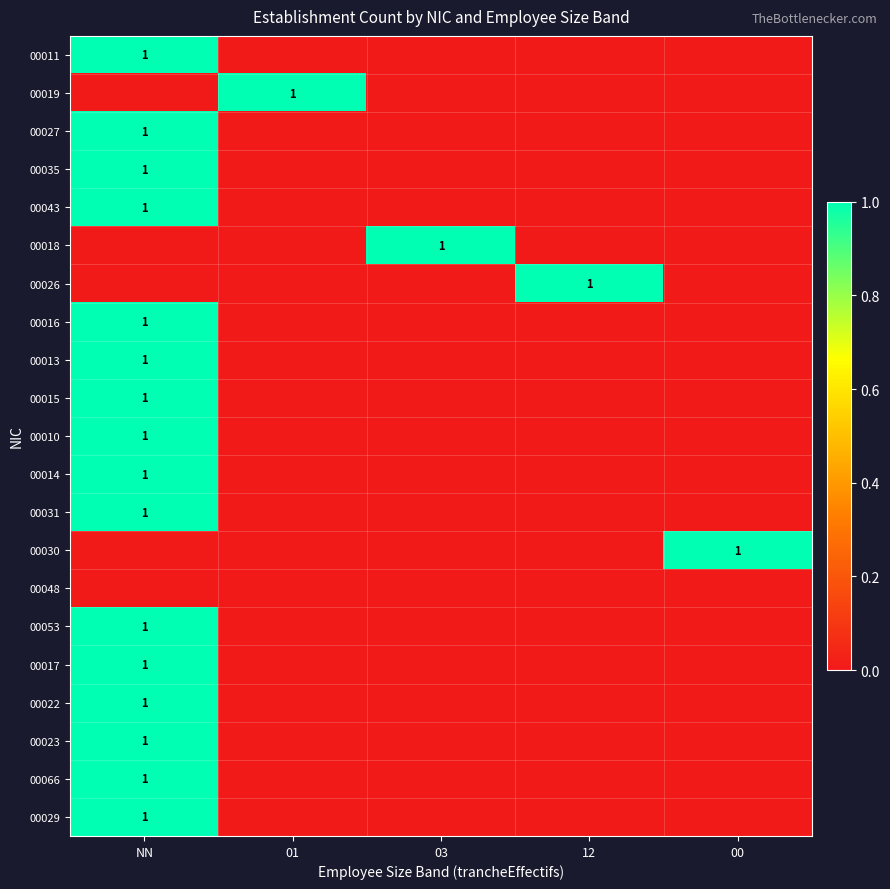

True or false: 00013 has a value of 2 at NN.

False